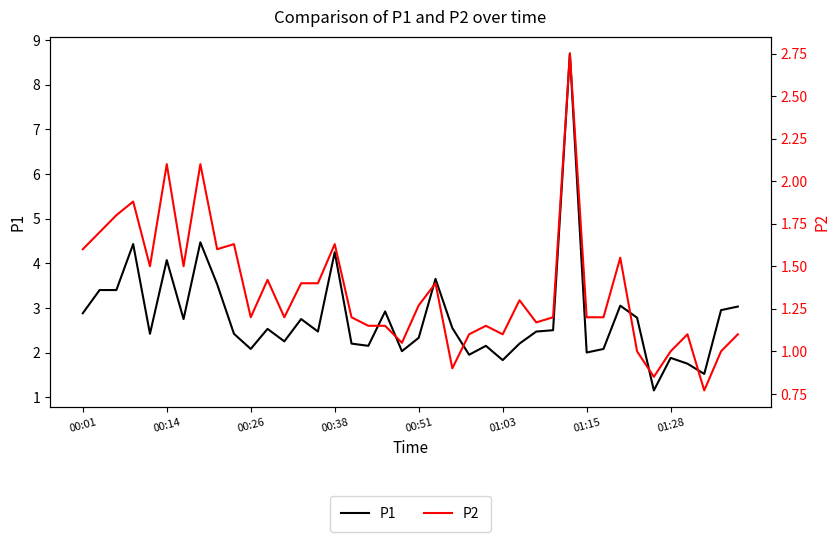

What are all the series names shown in the legend?

P1, P2